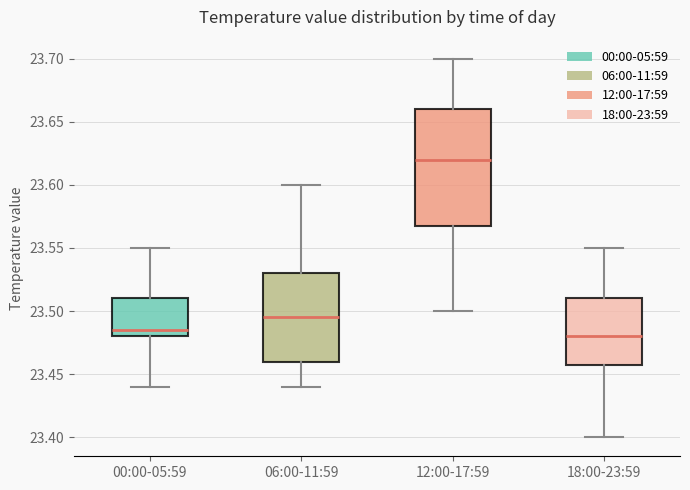

Where is the upper edge of the box for 06:00-11:59 on the y-axis? The values are not printed on the chart, so give them approximately, as read against the axis.

23.530